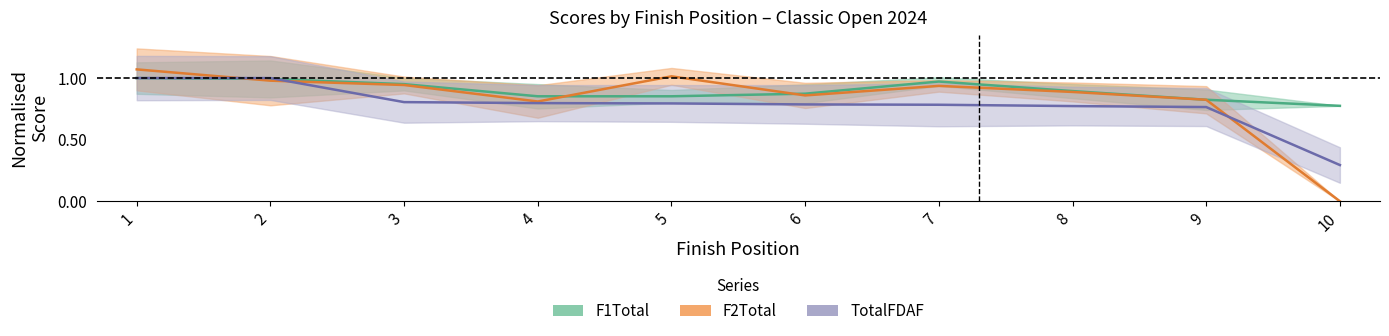

At which category is the sum across all series the highest?

1